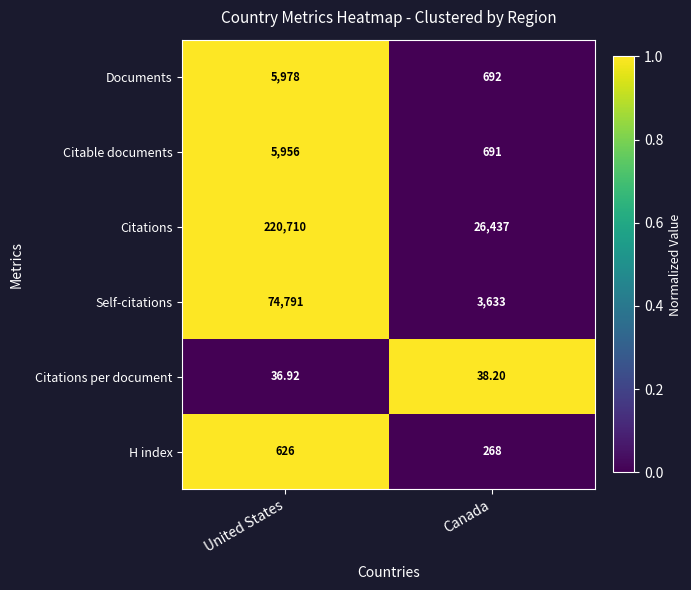

Which series has the largest total across all categories?

Citations